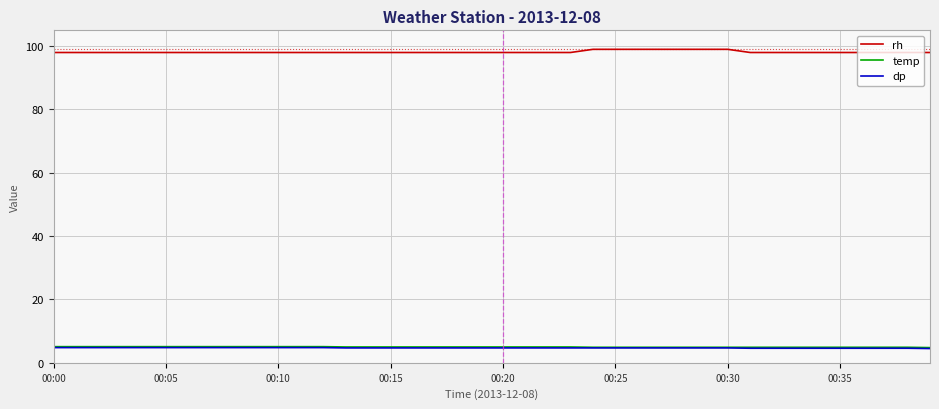

True or false: temp and rh cross at least once.

False